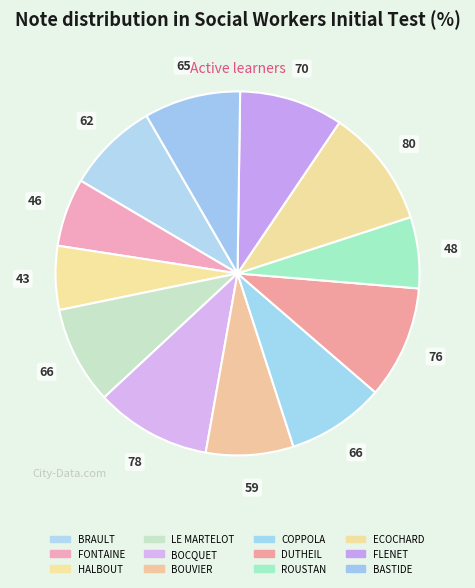

Which has a higher value, DUTHEIL or ECOCHARD?

ECOCHARD